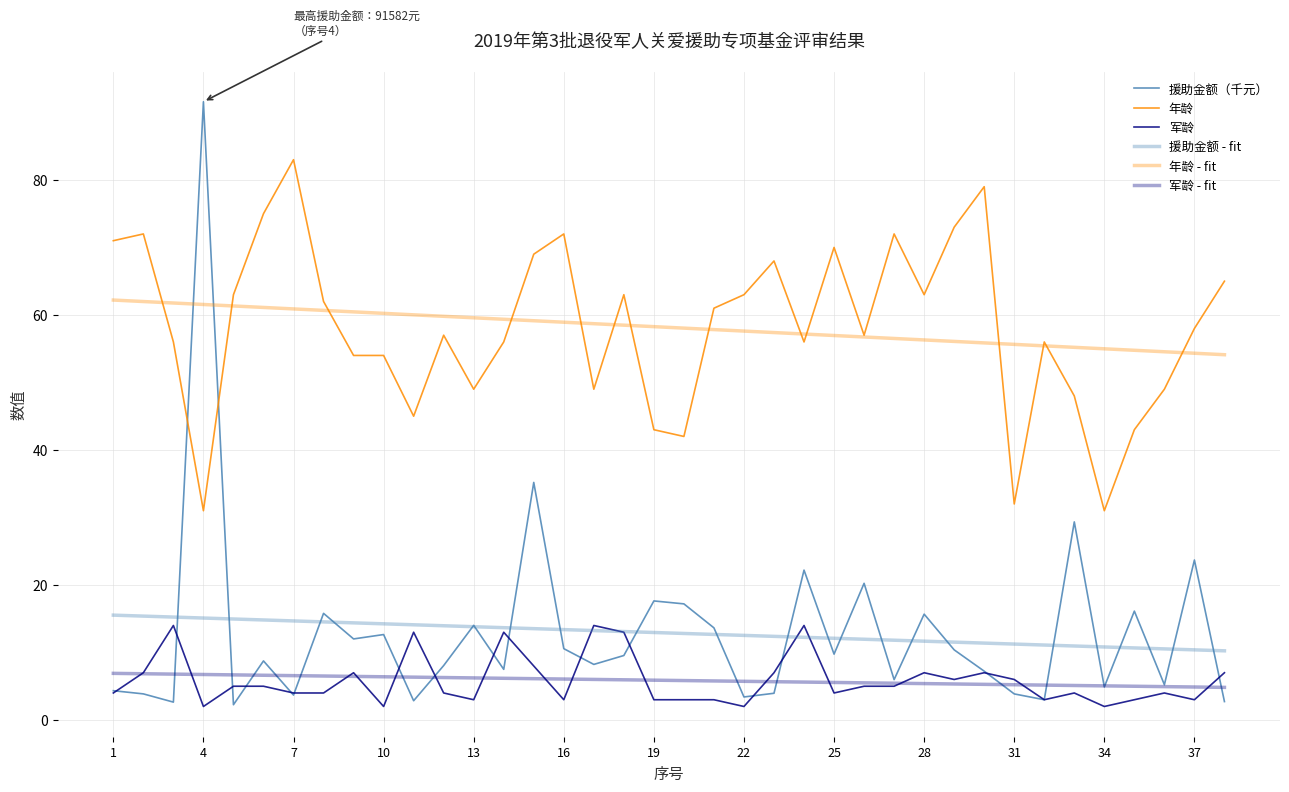

What is the sum of all 年龄 values?

2210.0